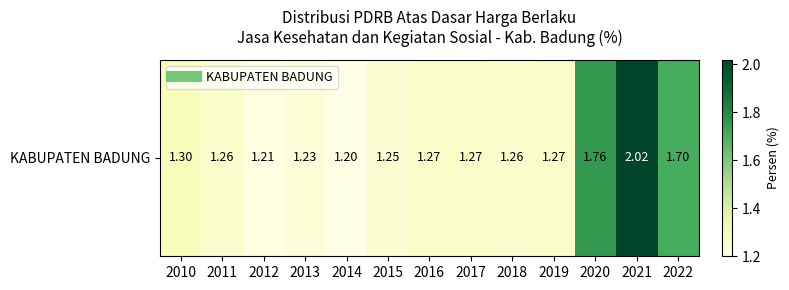

What is the difference between the maximum and minimum values?

0.8